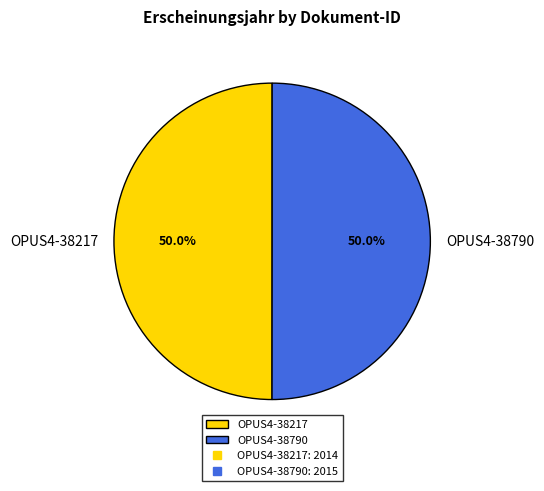

Do OPUS4-38217 and OPUS4-38790 together represent more than half of the pie?

Yes